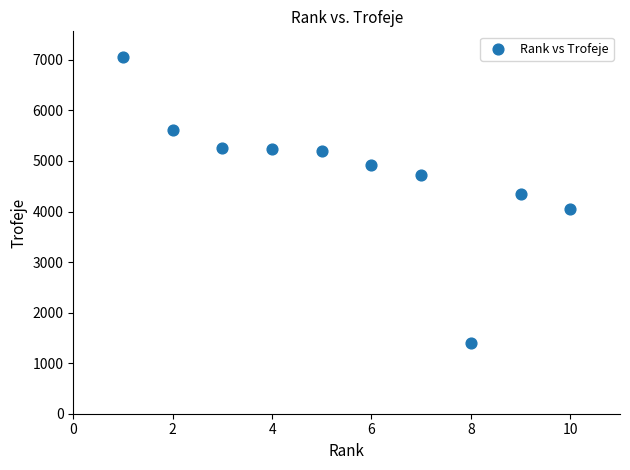

What is the range of X values (max minus min)?

9